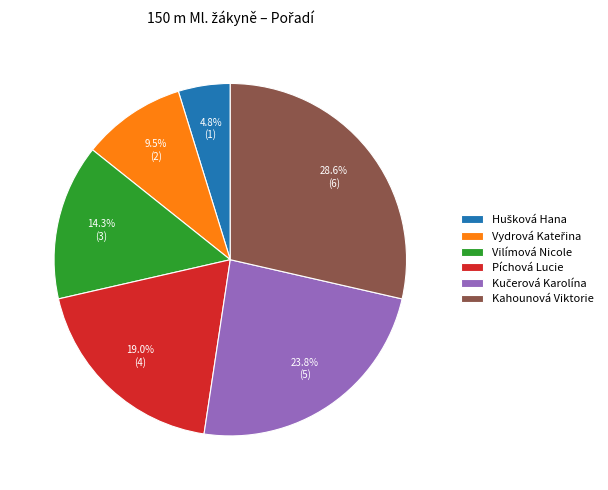

How much of the chart is everything except Vilímová Nicole?

85.7%